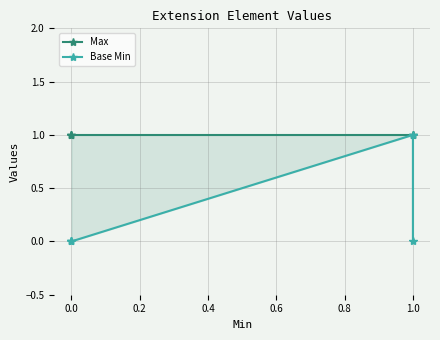

Reading right to left, list all the values displayed in this chart.

Max: 1	1	1	1	1
Base Min: 0	1	0	0	0